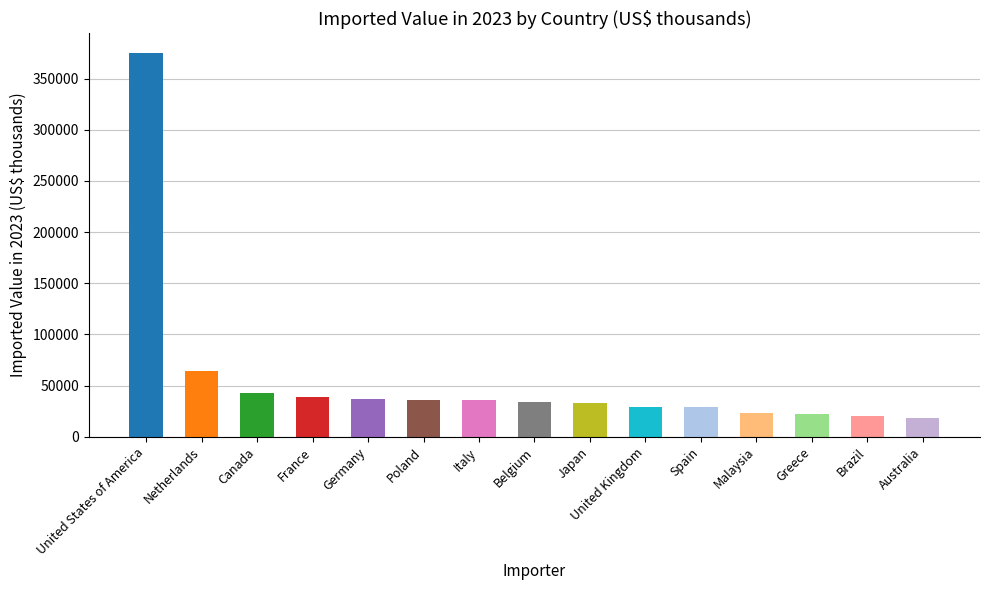

Is it true that the value at Germany is 23303?

False